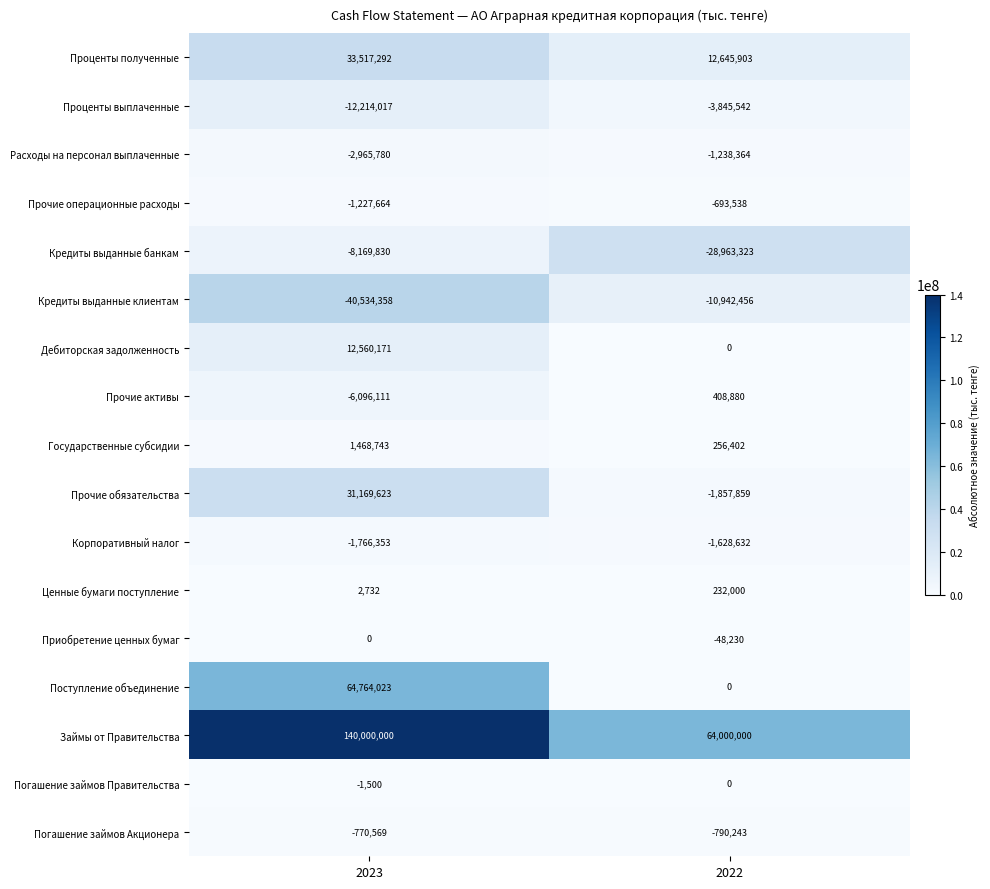

Is it true that Прочие операционные расходы equals -1915464 at 2023?

False